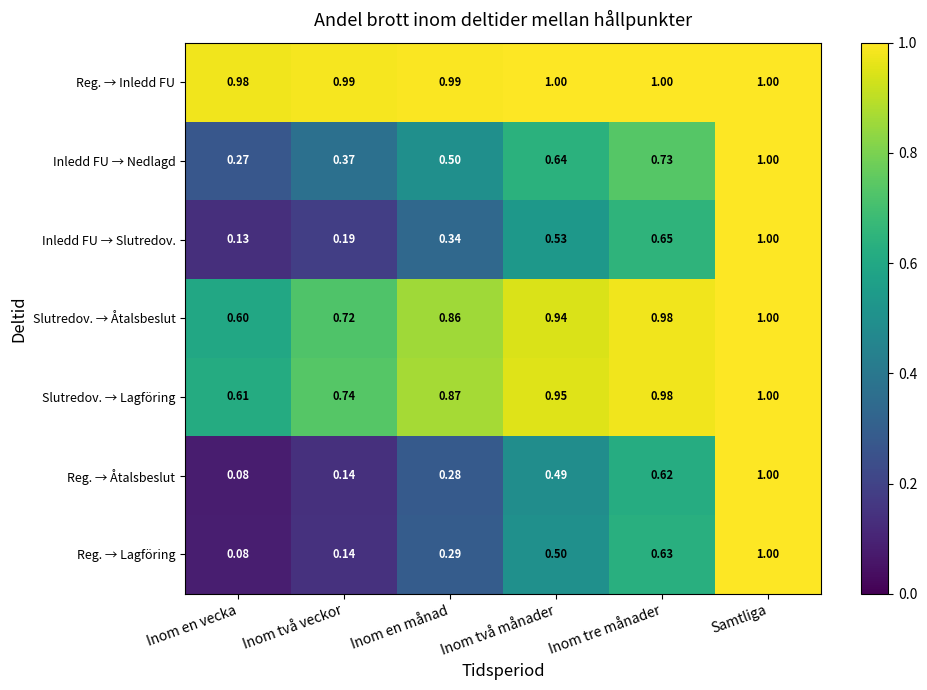

At which label is Slutredov. → Lagföring closest to 0?

Inom en vecka